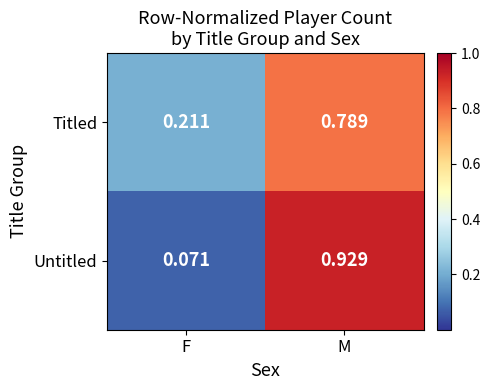

Which category has the lowest value in the Untitled series?

F